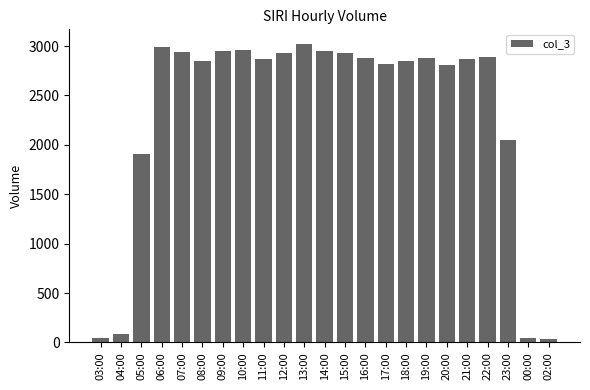

Where does the data first go above 2872?

06:00